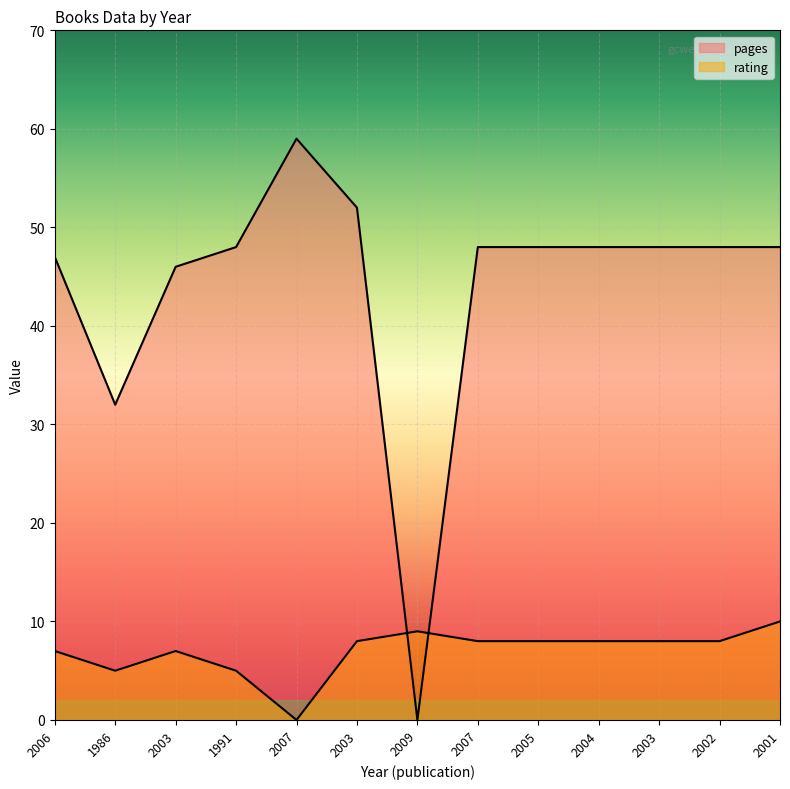

Reading left to right, what are all the values shown in this chart?

pages: 47	32	46	48	59	52	0	48	48	48	48	48	48
rating: 7	5	7	5	0	8	9	8	8	8	8	8	10